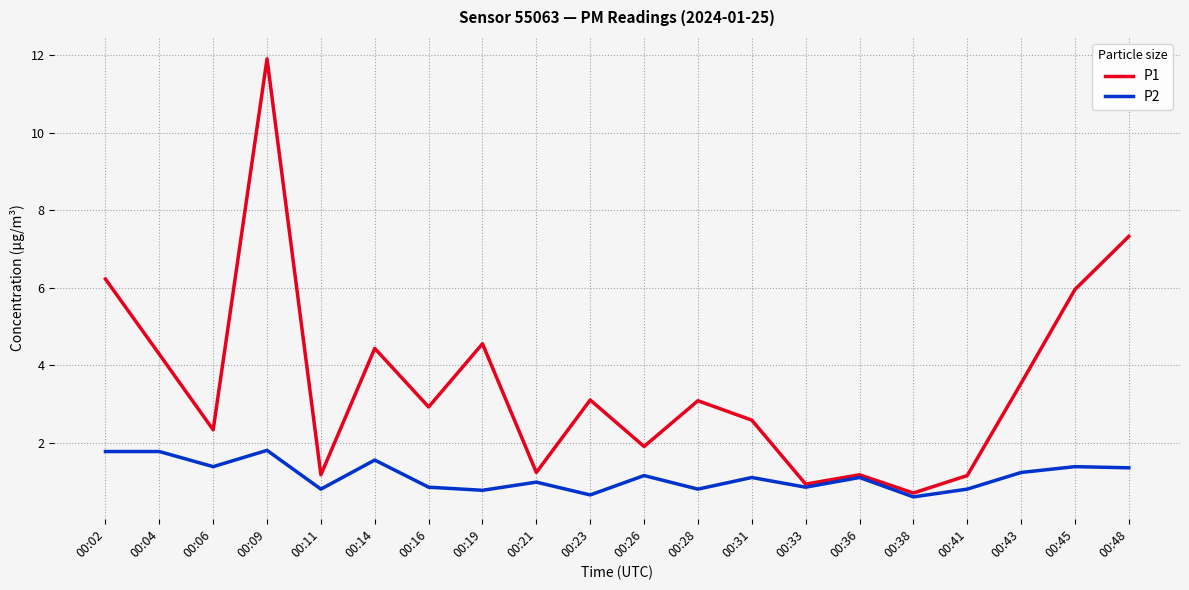

How many distinct data groups are displayed?

2